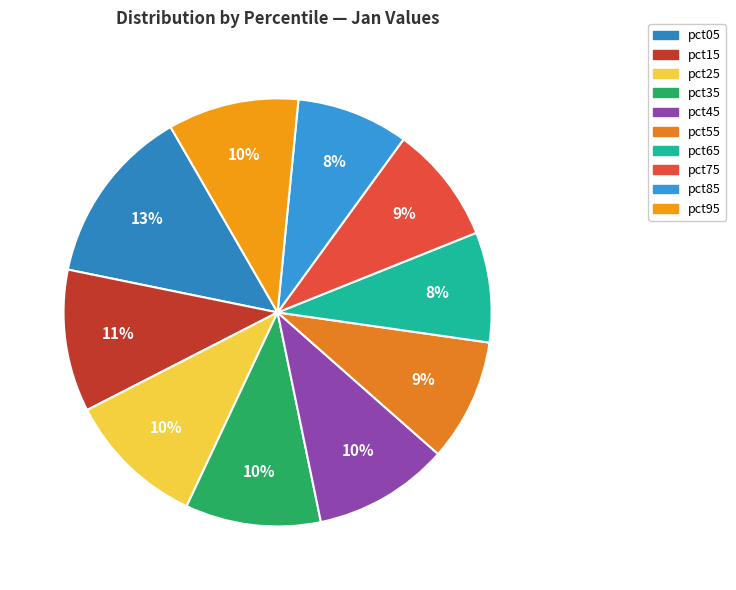

Combined, what portion of the pie is pct85 and pct05?

21.9%